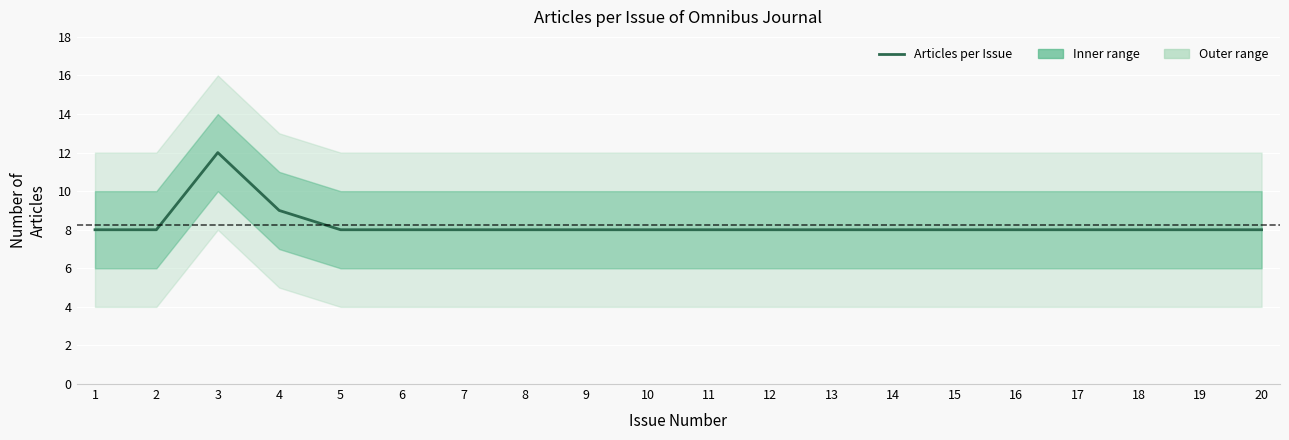

How many interior local peaks (higher than both neighbors) does the data have?

1